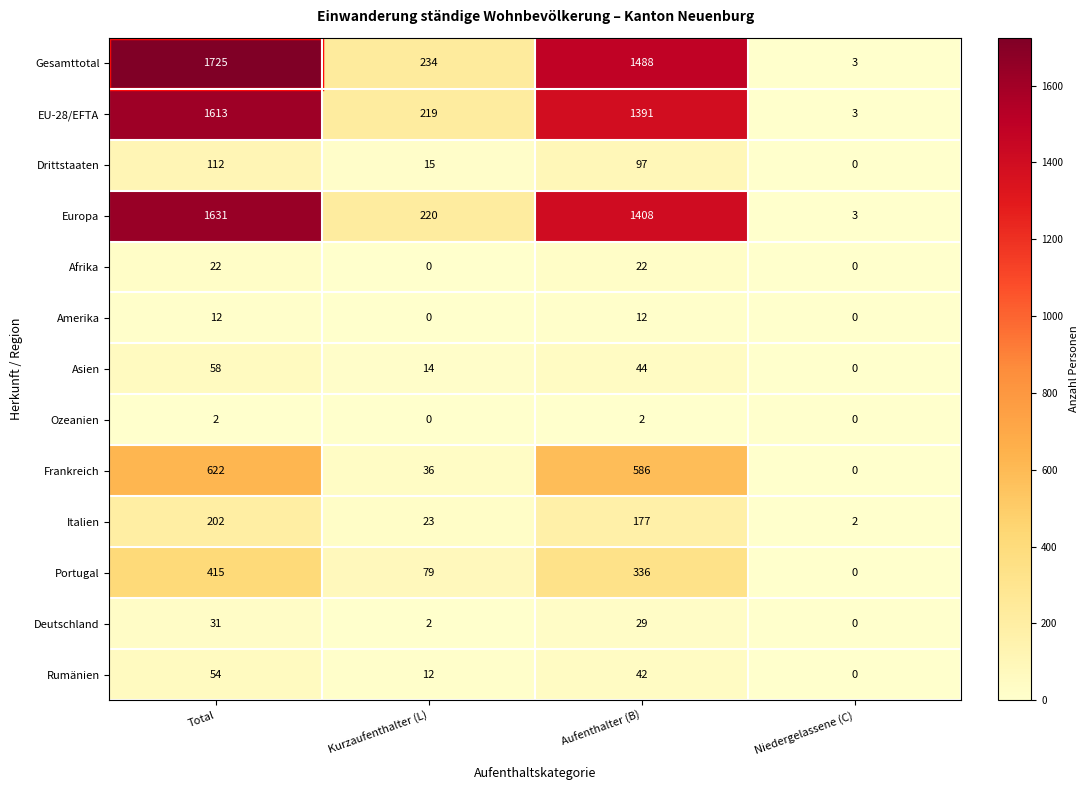

At which label is EU-28/EFTA closest to 808?

Aufenthalter (B)